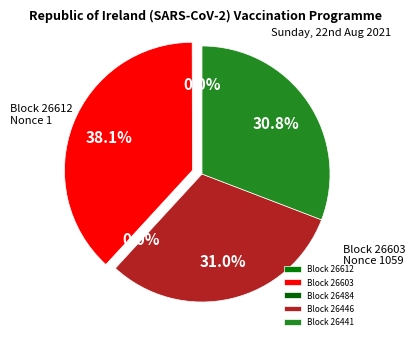

What percentage is NOT represented by 26484?

100.0%